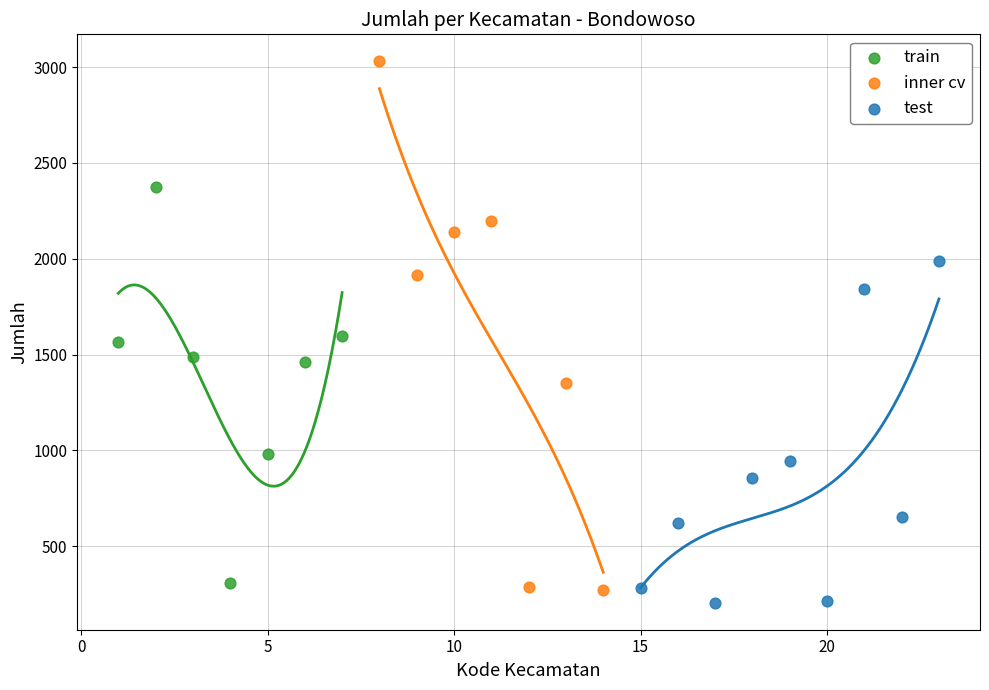

Which series reaches the maximum Y coordinate?

inner cv